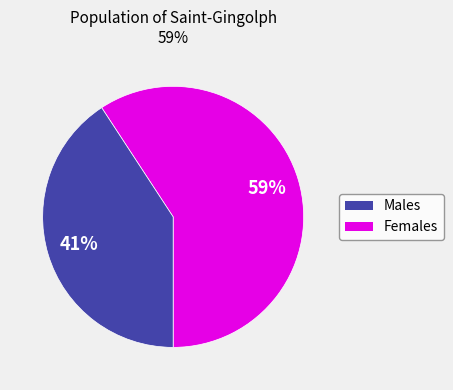

Is there a majority slice in this chart?

Yes